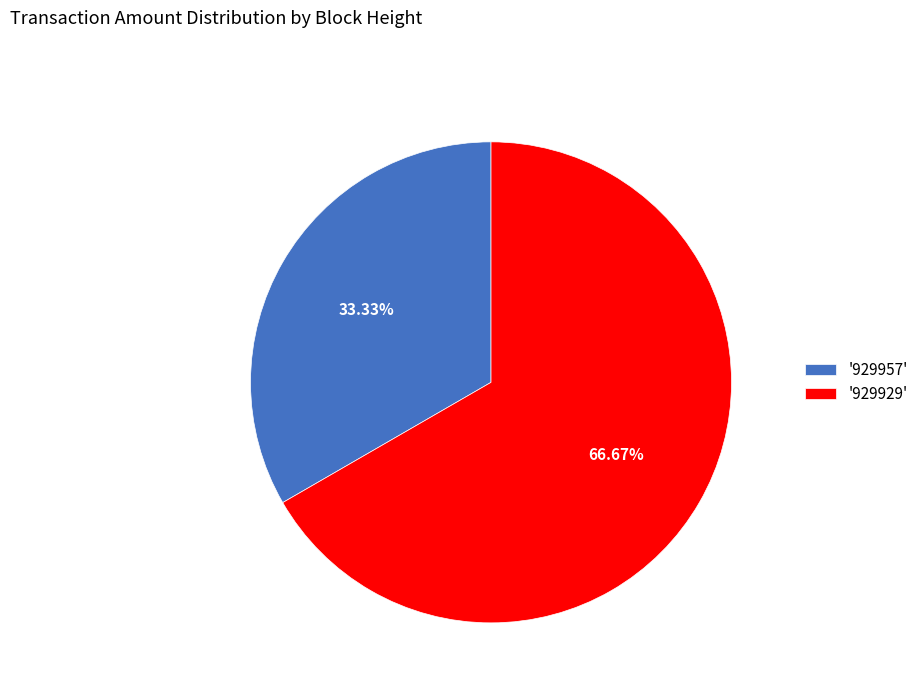

What is the majority slice?

'929929'